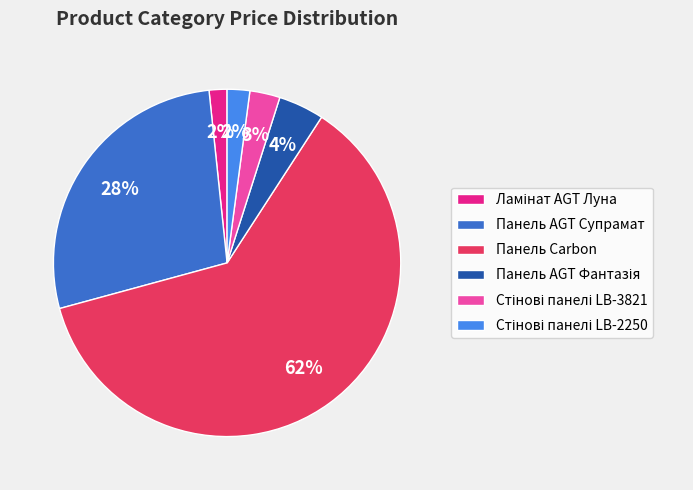

To the nearest percent, what portion does Панель AGT Супрамат represent?

28%